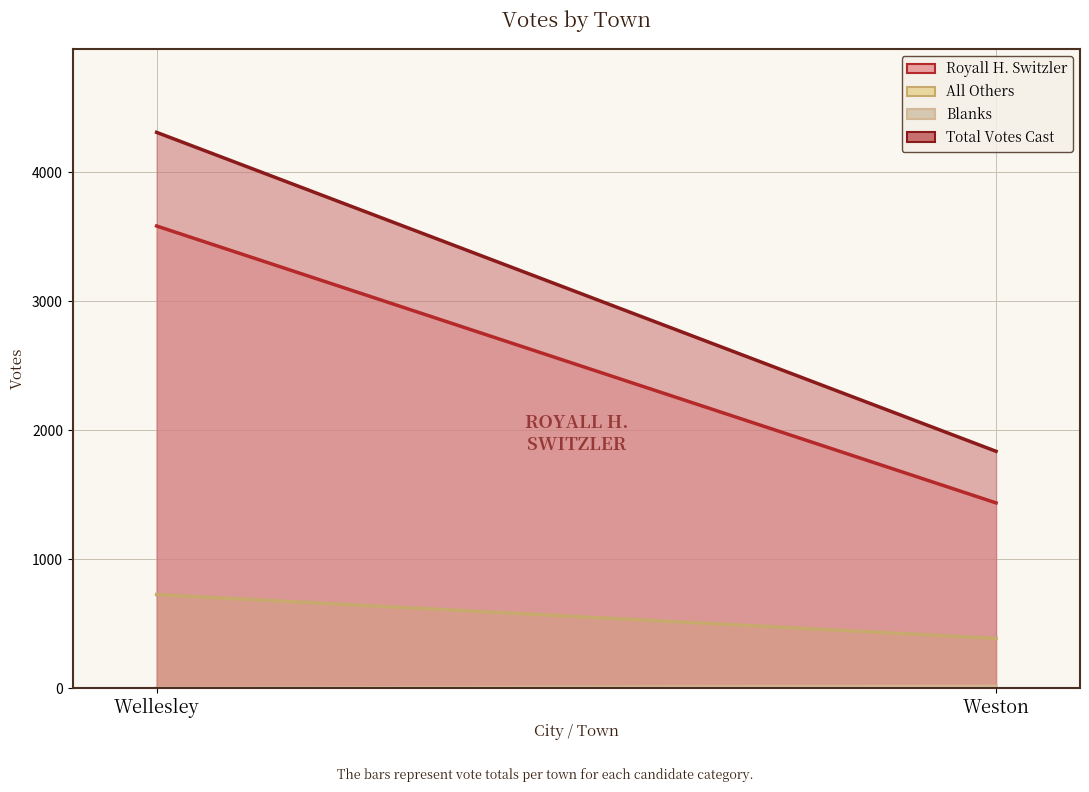

Reading left to right, what are all the values shown in this chart?

Royall H. Switzler: 3584	1437
All Others: 726	386
Blanks: 0	14
Total Votes Cast: 4310	1837